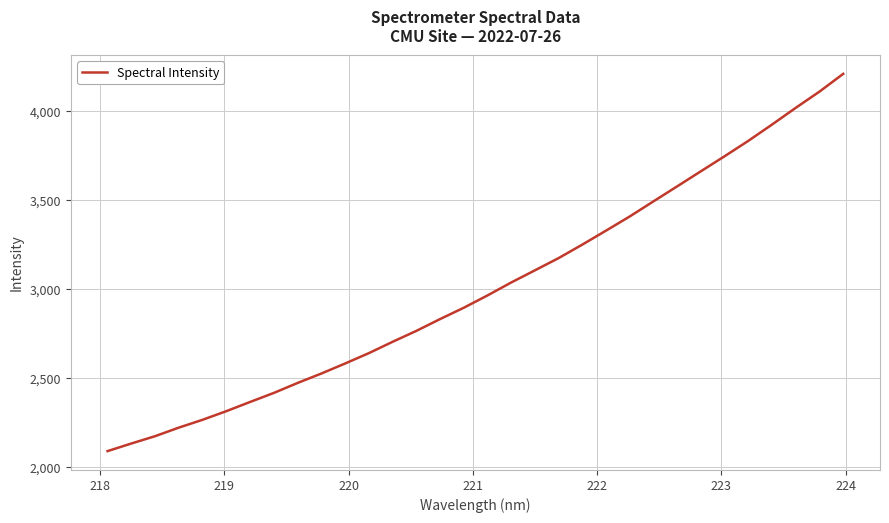

What is the smallest value displayed?

2089.0